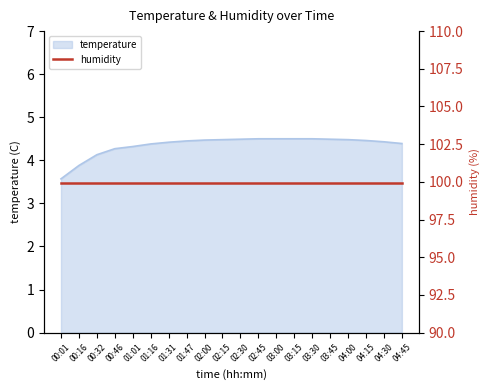

What is the maximum value shown in the chart?

4.5